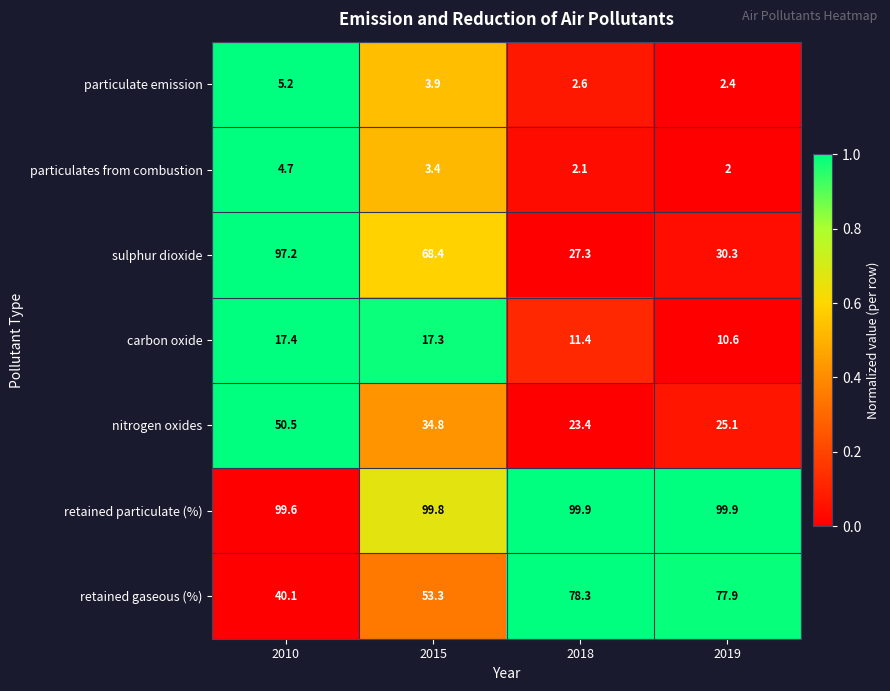

What is the average value of the retained particulate (%) series?

99.8